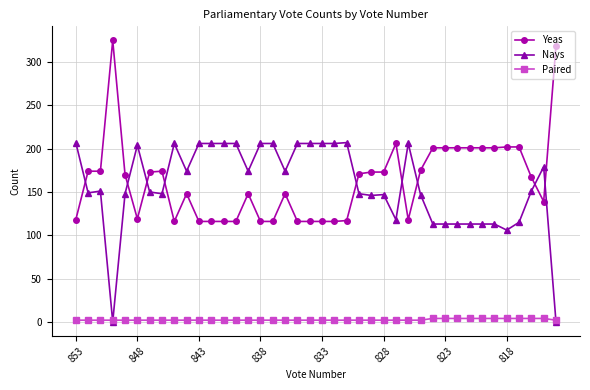

True or false: Yeas and Nays intersect in this chart.

True